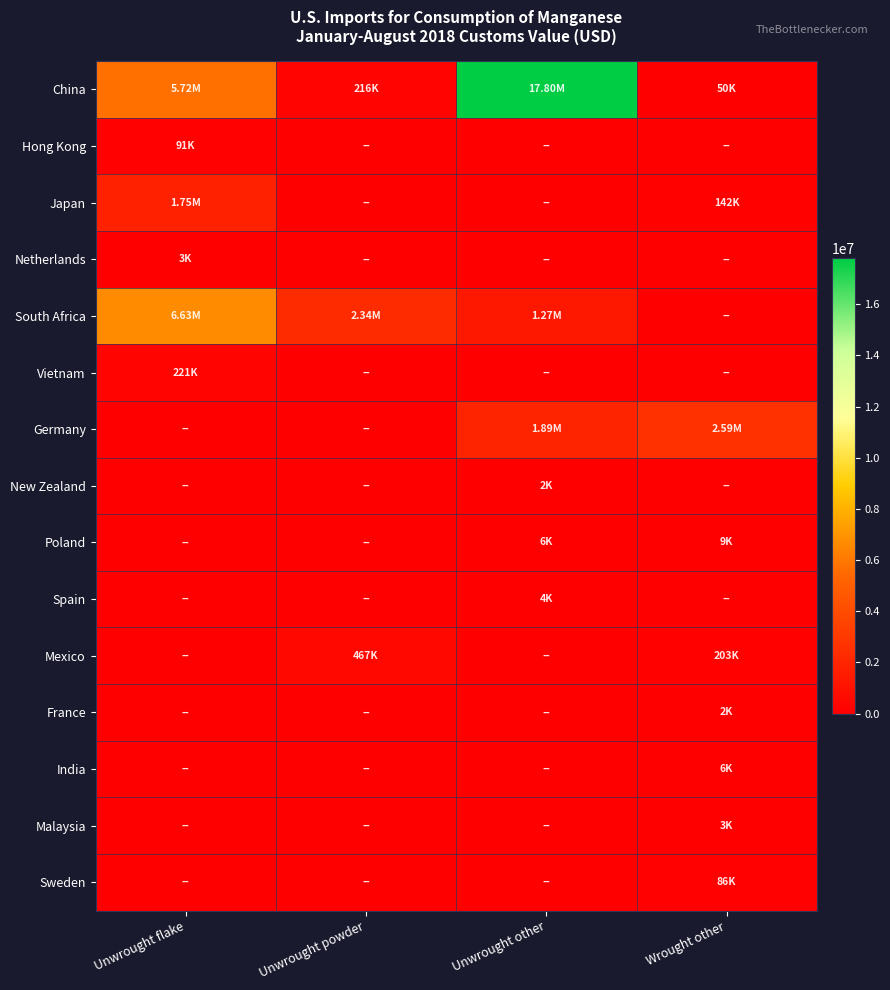

Reading left to right, extract all data points from this chart.

China: Unwrought flake=5720000	Unwrought powder=216000	Unwrought other=17800000	Wrought other=49900
Hong Kong: Unwrought flake=90700	Unwrought powder=0	Unwrought other=0	Wrought other=0
Japan: Unwrought flake=1750000	Unwrought powder=0	Unwrought other=0	Wrought other=142000
Netherlands: Unwrought flake=2900	Unwrought powder=0	Unwrought other=0	Wrought other=0
South Africa: Unwrought flake=6630000	Unwrought powder=2340000	Unwrought other=1270000	Wrought other=0
Vietnam: Unwrought flake=221000	Unwrought powder=0	Unwrought other=0	Wrought other=0
Germany: Unwrought flake=0	Unwrought powder=0	Unwrought other=1890000	Wrought other=2590000
New Zealand: Unwrought flake=0	Unwrought powder=0	Unwrought other=2040	Wrought other=0
Poland: Unwrought flake=0	Unwrought powder=0	Unwrought other=6310	Wrought other=9250
Spain: Unwrought flake=0	Unwrought powder=0	Unwrought other=4280	Wrought other=0
Mexico: Unwrought flake=0	Unwrought powder=467000	Unwrought other=0	Wrought other=203000
France: Unwrought flake=0	Unwrought powder=0	Unwrought other=0	Wrought other=2150
India: Unwrought flake=0	Unwrought powder=0	Unwrought other=0	Wrought other=5640
Malaysia: Unwrought flake=0	Unwrought powder=0	Unwrought other=0	Wrought other=3040
Sweden: Unwrought flake=0	Unwrought powder=0	Unwrought other=0	Wrought other=85600